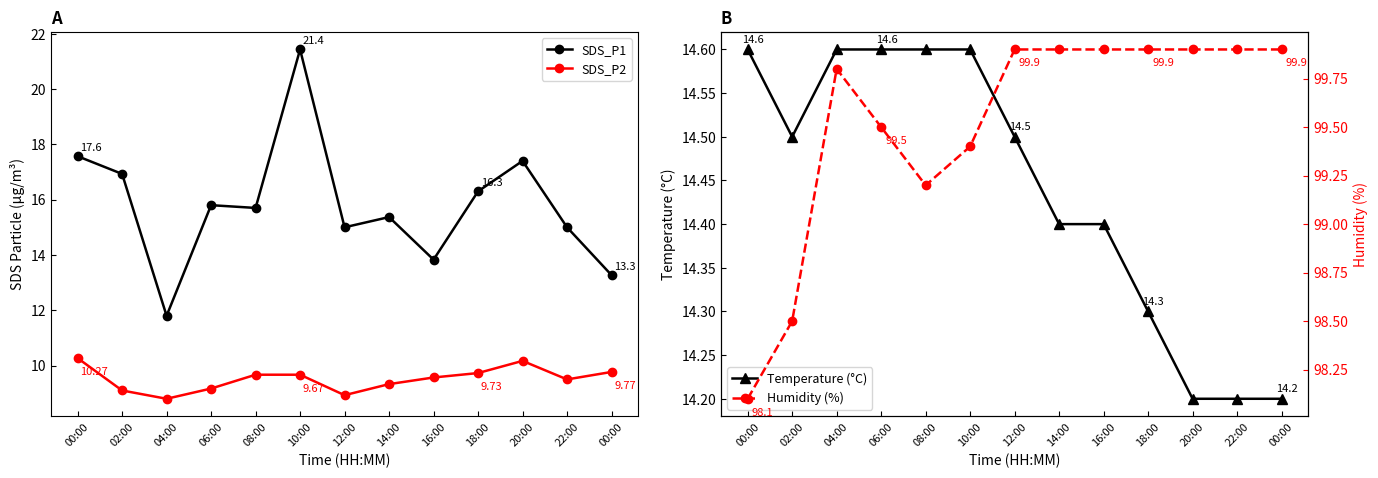

Reading right to left, list all the values displayed in this chart.

SDS_P1: 13.3	15.0	17.4	16.3	13.8	15.4	15.0	21.4	15.7	15.8	11.8	16.9	17.6
SDS_P2: 9.8	9.5	10.2	9.7	9.6	9.3	8.9	9.7	9.7	9.2	8.8	9.1	10.3
Temperature (°C): 14.2	14.2	14.2	14.3	14.4	14.4	14.5	14.6	14.6	14.6	14.6	14.5	14.6
Humidity (%): 99.9	99.9	99.9	99.9	99.9	99.9	99.9	99.4	99.2	99.5	99.8	98.5	98.1